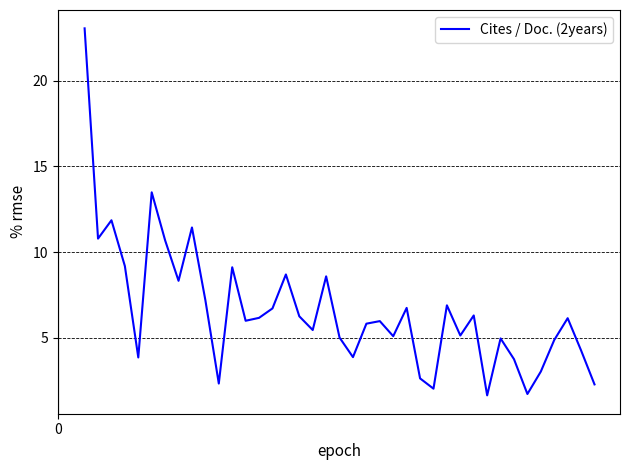

What is the greatest value displayed?

23.1